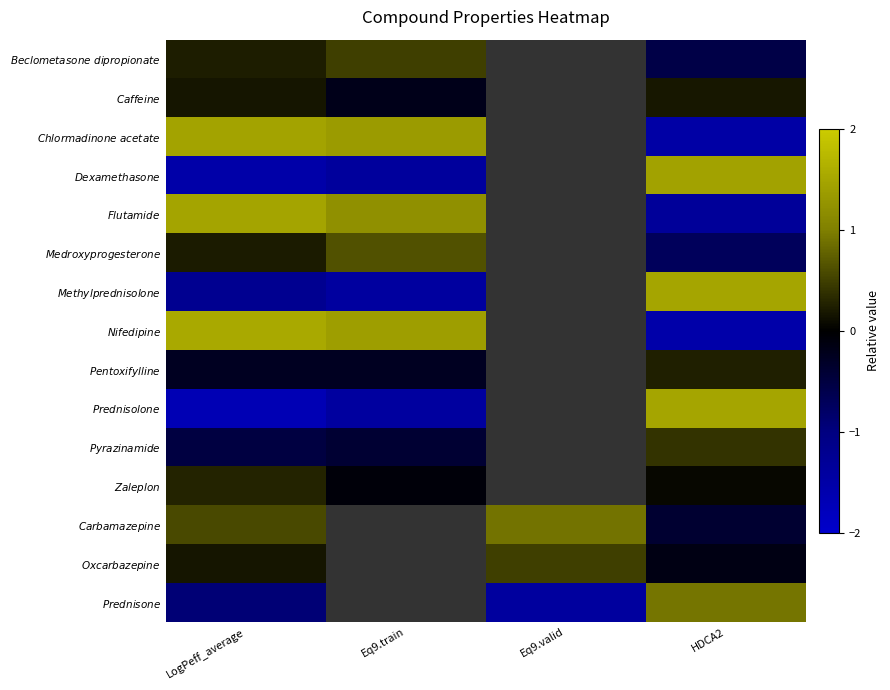

What is the greatest value displayed?

1.5